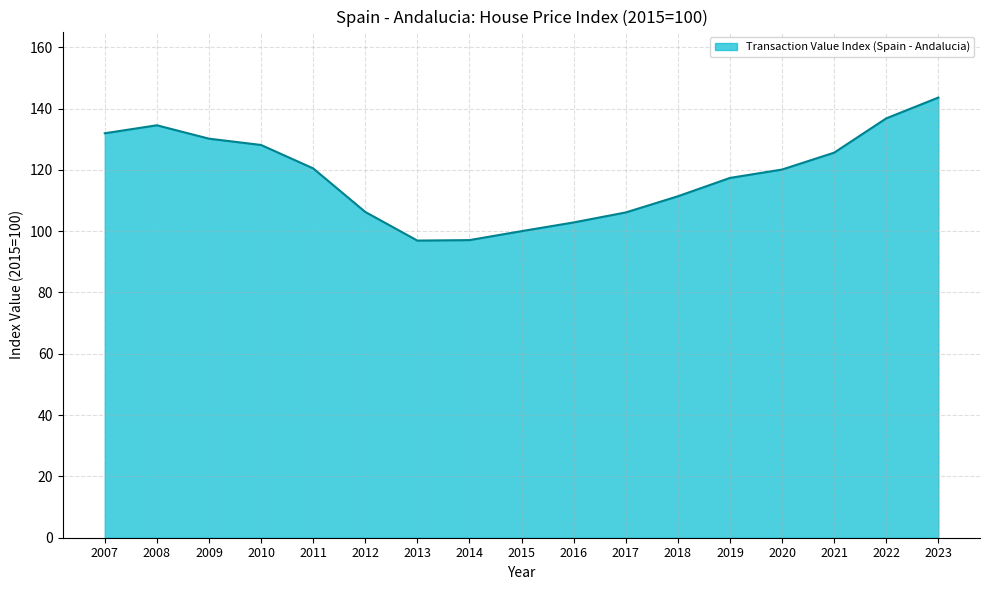

True or false: the data shows 60.3 at 2021.

False